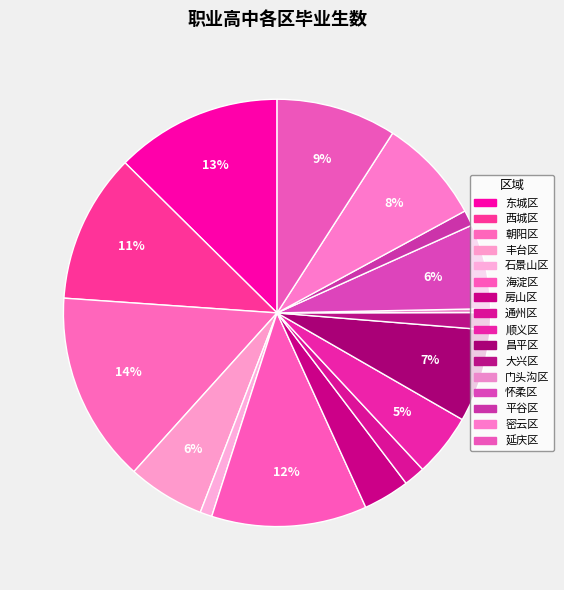

Count the number of slices in the pie.

16